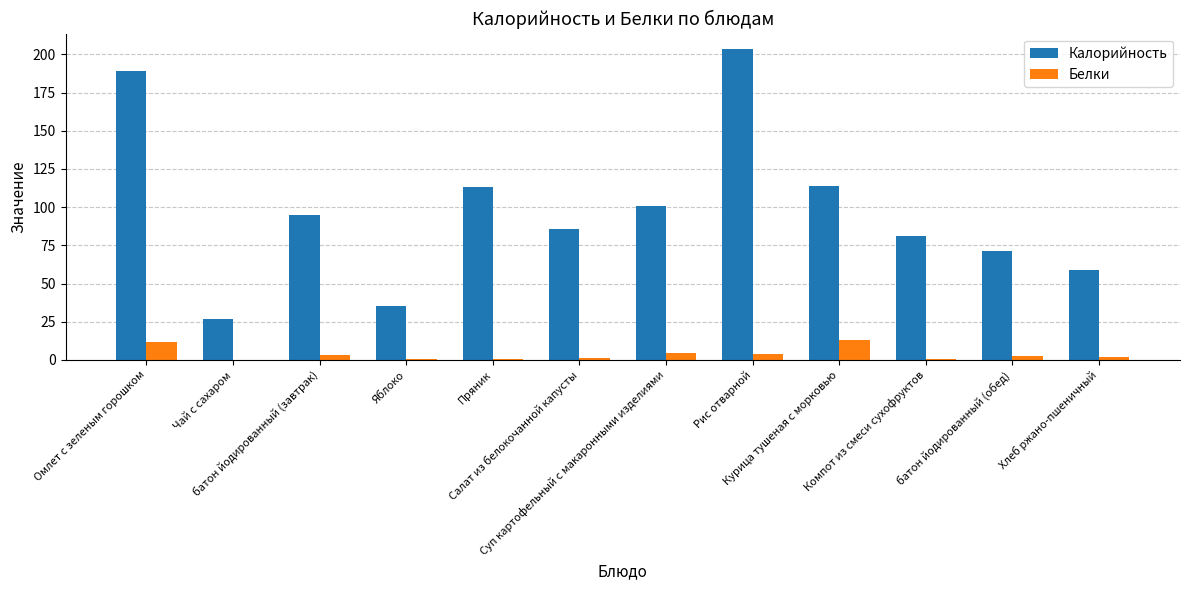

What is the maximum value for Белки?

12.7